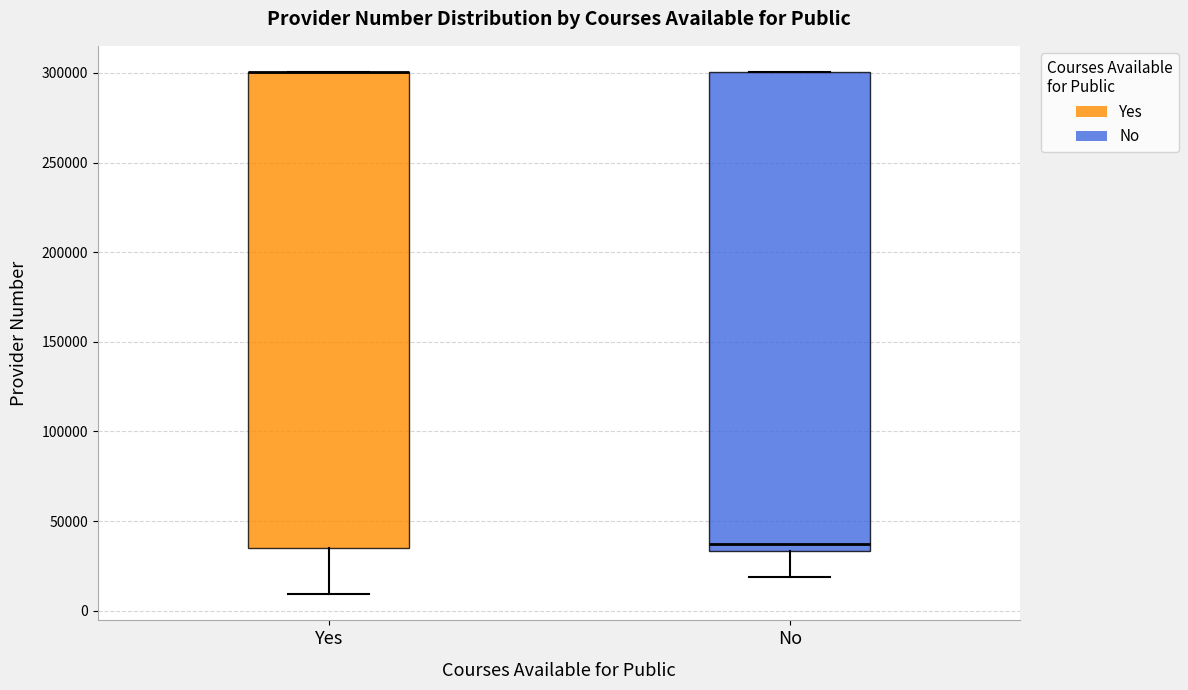

Reading left to right, transcribe this box plot: for each box, give where its median line is, the range the box spans, and where its two whiskers end, as read against the y-axis. The values are not printed on the chart, so give them approximately, as read against the axis.

Yes: median 300000 (drawn on the box's upper edge), box 35000 to 300000, whiskers 10000 to 300000
No: median 35000 (just above the box's lower edge), box 35000 to 300000, whiskers 20000 to 300000